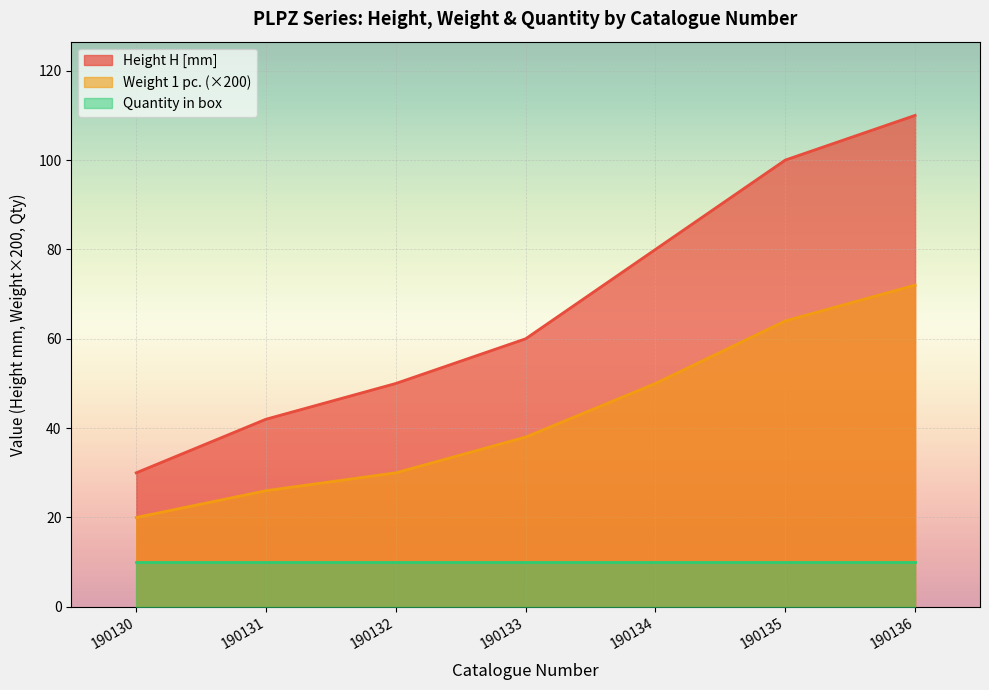

The value of Height H [mm] at 190132 is 14. True or false?

False